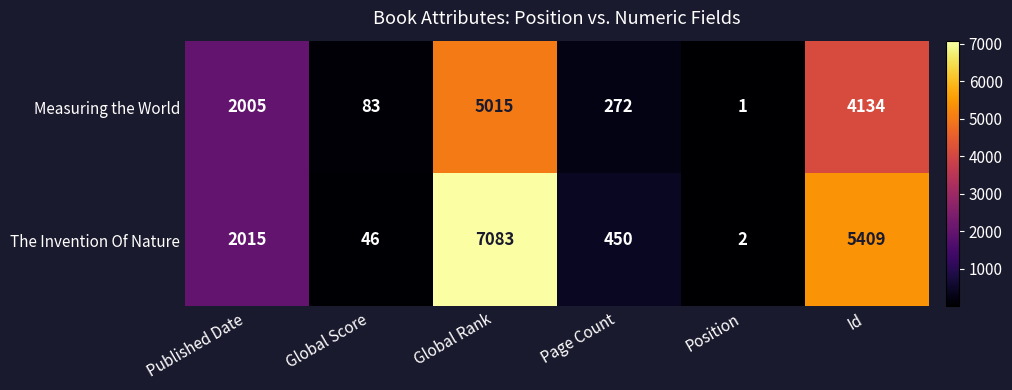

What is the total value across all series at Global Score?

129